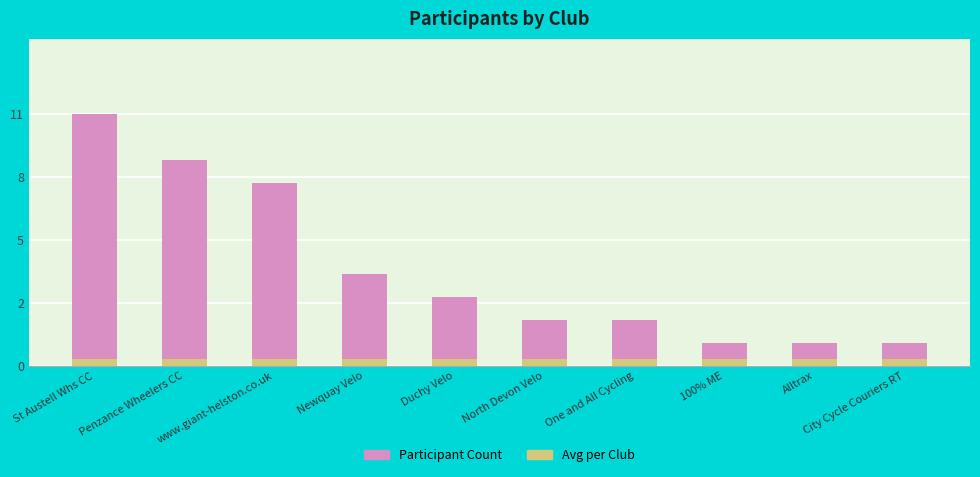

What is the smallest value displayed?

0.3